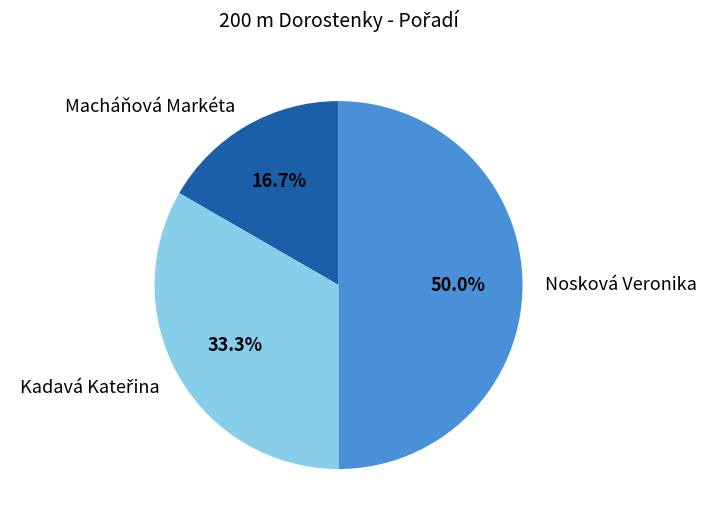

Which slice is the largest?

Nosková Veronika